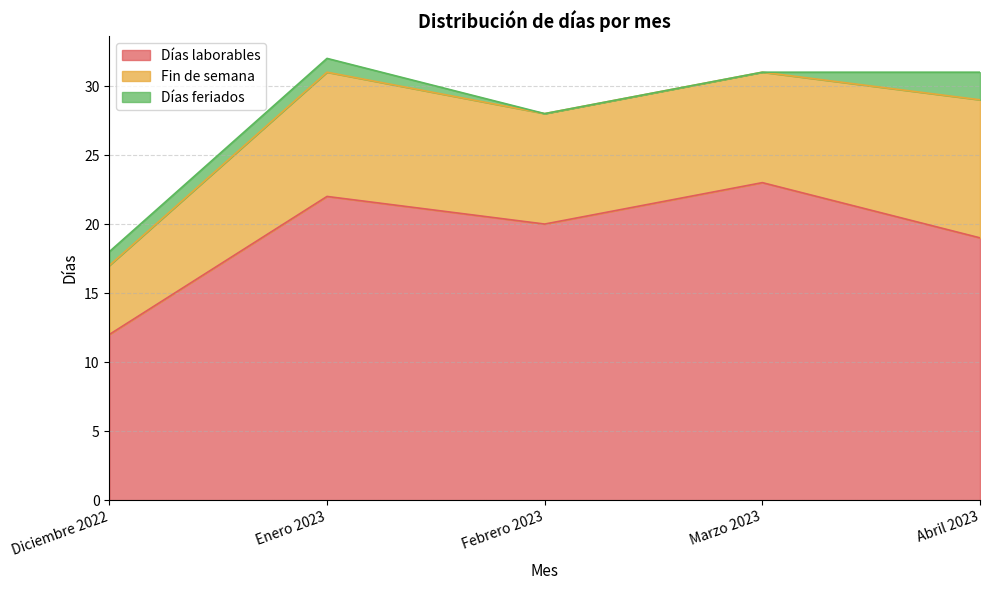

How many interior local peaks does the Días laborables series have?

2